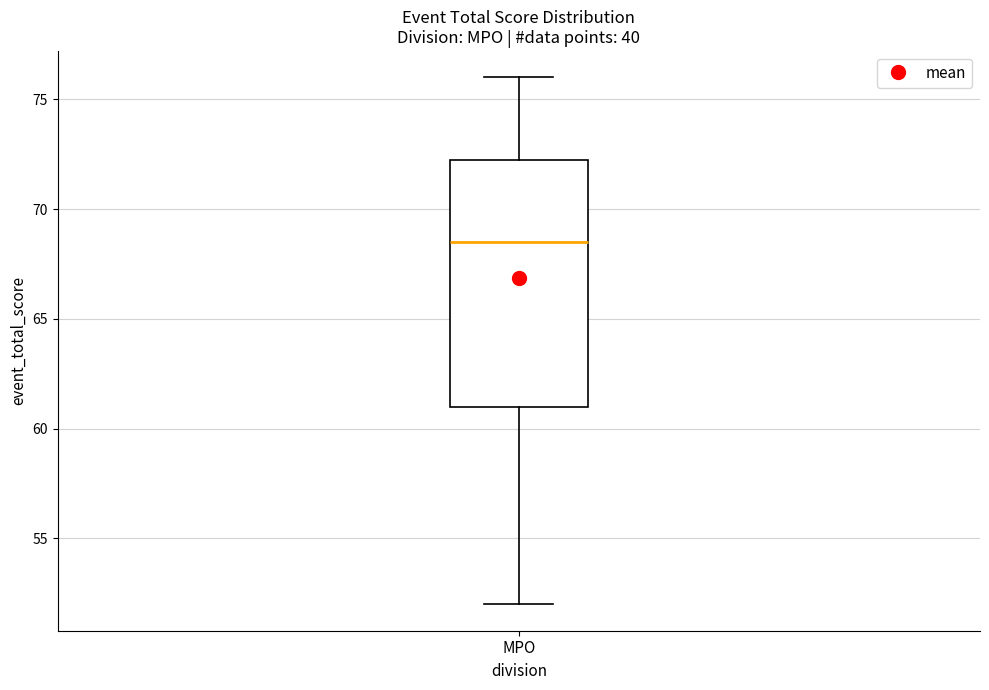

Transcribe this box plot: give where the median line is, the range the box spans, and where the two whiskers end, as read against the y-axis. The values are not printed on the chart, so give them approximately, as read against the axis.

median 68.5, box 61.0 to 72.5, whiskers 52.0 to 76.0